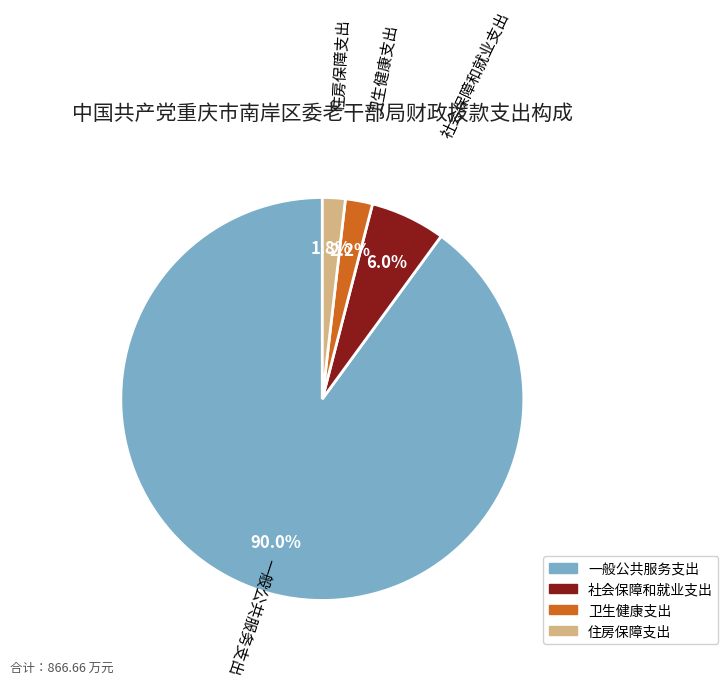

How many segments does this pie chart have?

4